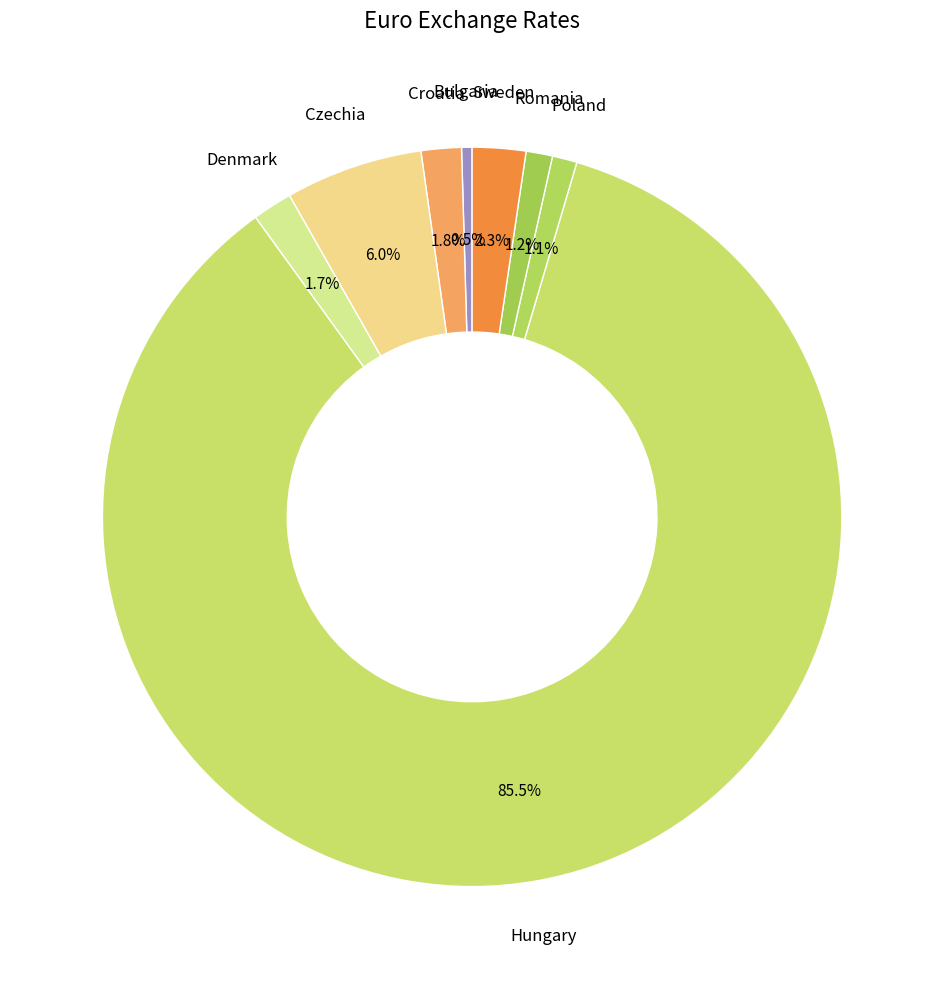

Which slice is the smallest?

Bulgaria